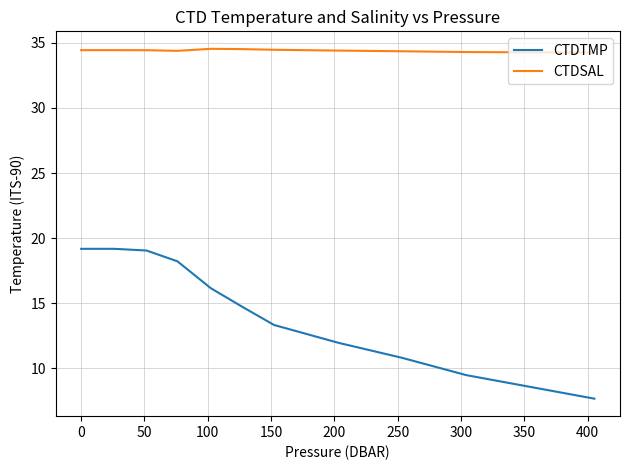

Which series has the largest total across all categories?

CTDSAL